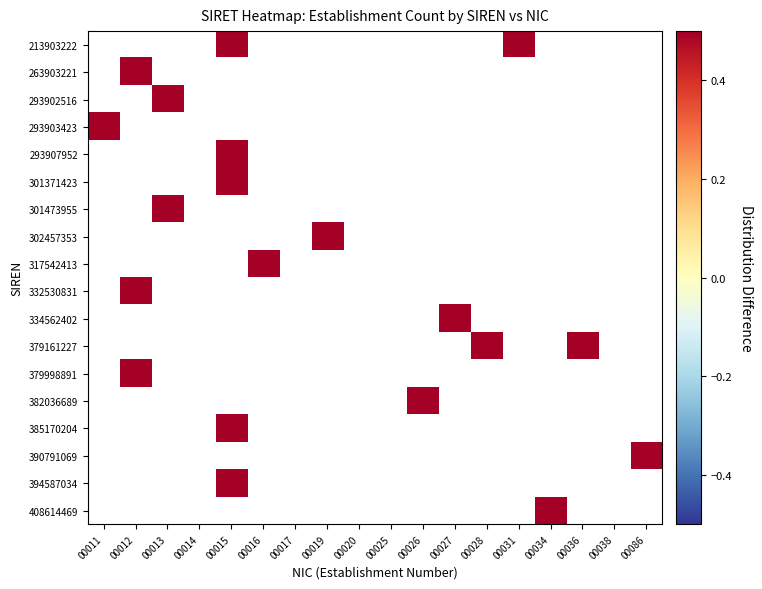

Is the value of 293903423 at 00086 greater than the value of 390791069 at 00038?

No